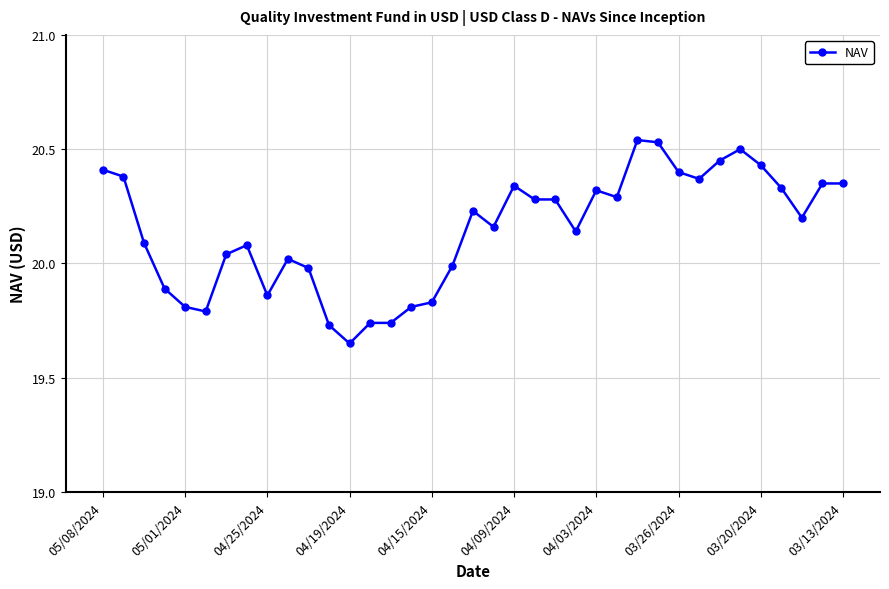

What is the sum of all values?

745.3